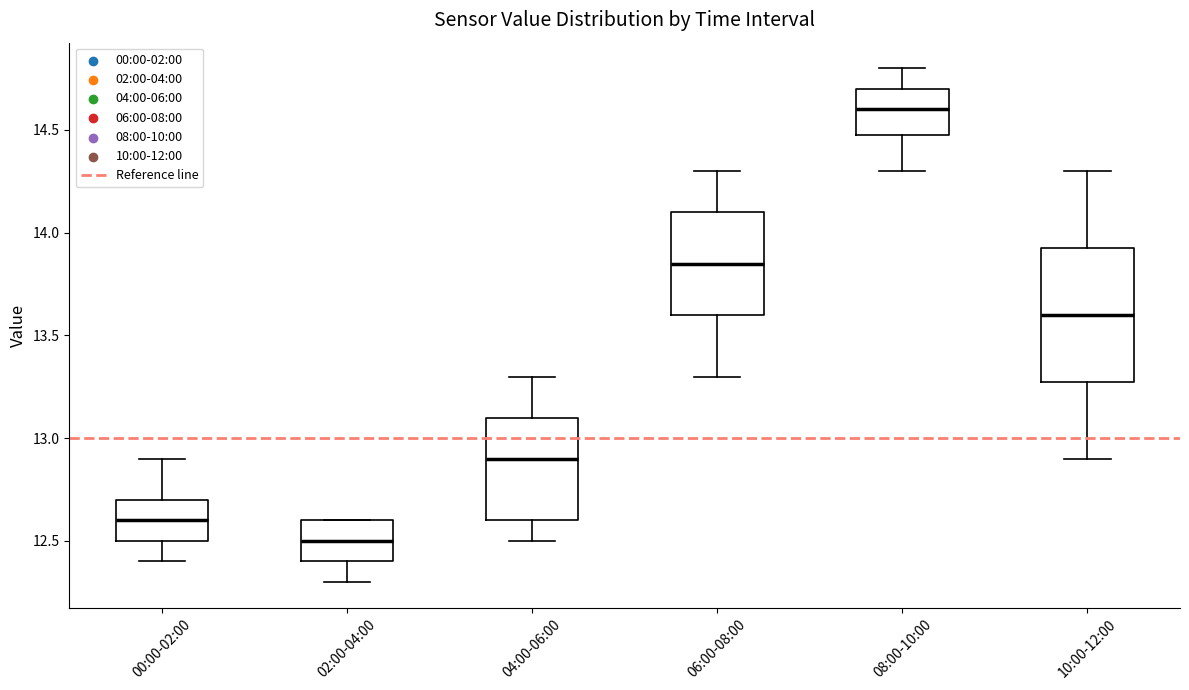

Reading left to right, transcribe this box plot: for each box, give where its median line is, the range the box spans, and where its two whiskers end, as read against the y-axis. The values are not printed on the chart, so give them approximately, as read against the axis.

00:00-02:00: median 12.60, box 12.50 to 12.70, whiskers 12.40 to 12.90
02:00-04:00: median 12.50, box 12.40 to 12.60, whiskers 12.30 to 12.60
04:00-06:00: median 12.90, box 12.60 to 13.10, whiskers 12.50 to 13.30
06:00-08:00: median 13.85, box 13.60 to 14.10, whiskers 13.30 to 14.30
08:00-10:00: median 14.60, box 14.50 to 14.70, whiskers 14.30 to 14.80
10:00-12:00: median 13.60, box 13.30 to 13.95, whiskers 12.90 to 14.30